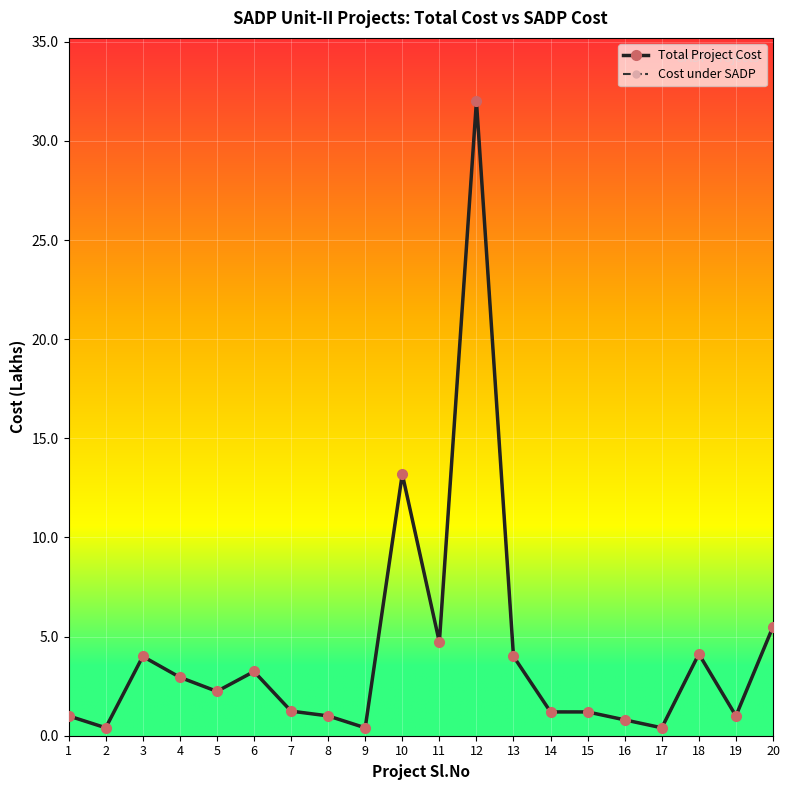

Where is Cost under SADP nearest to the value 16?

10